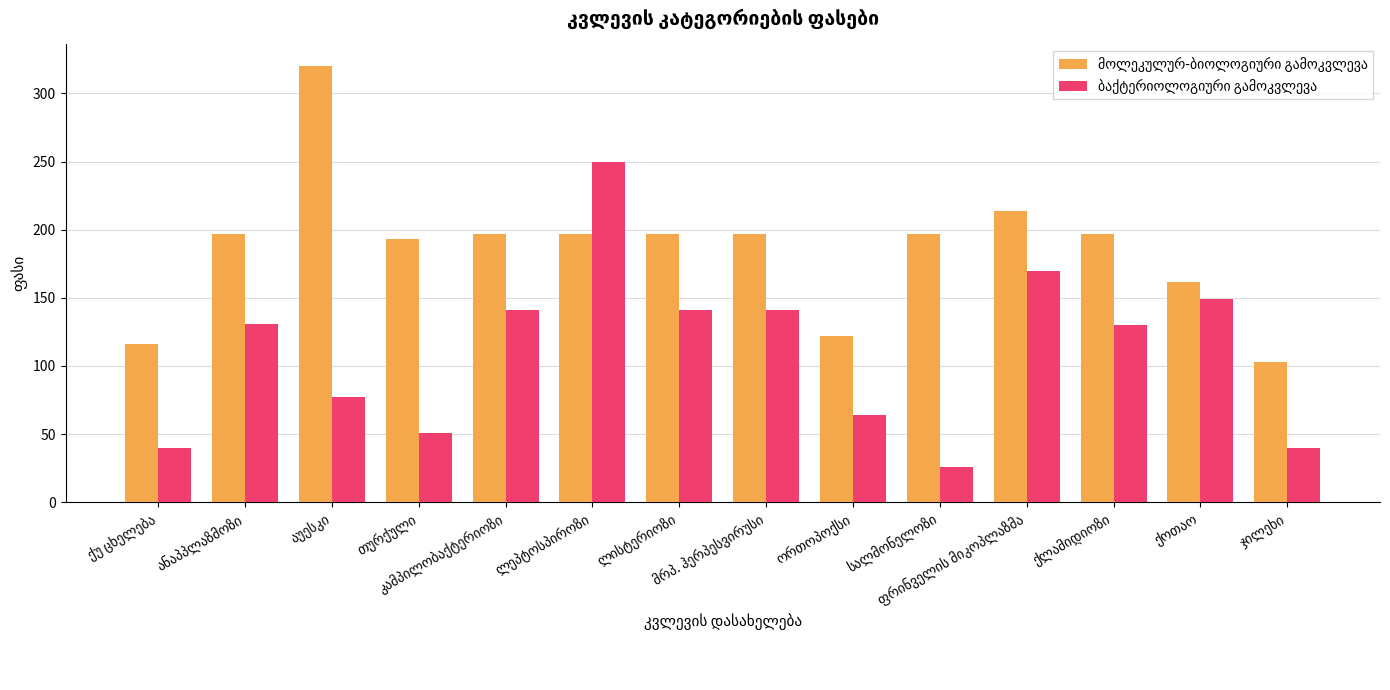

What is the minimum value shown in the chart?

26